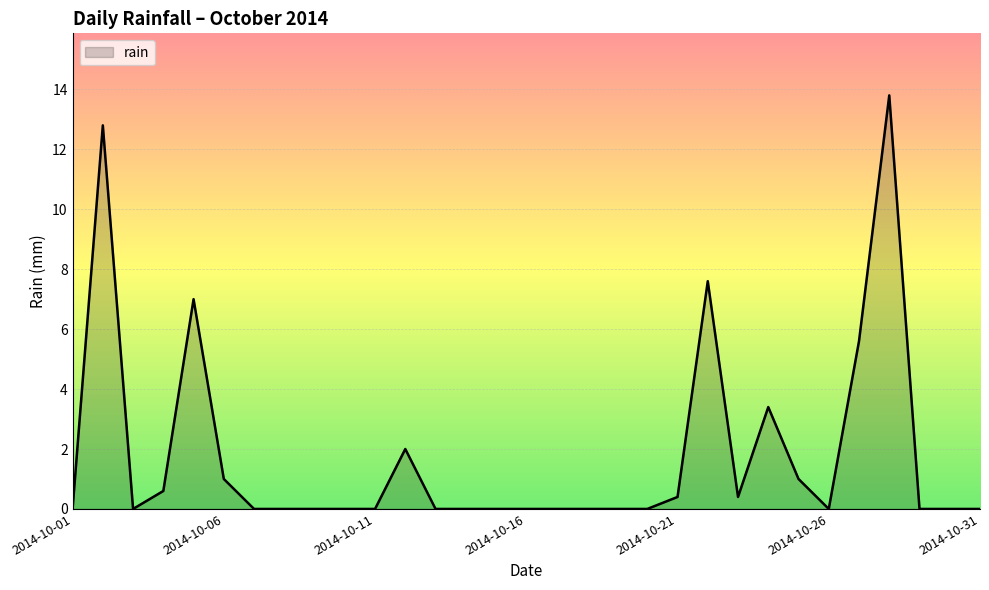

What is the greatest value displayed?

13.8